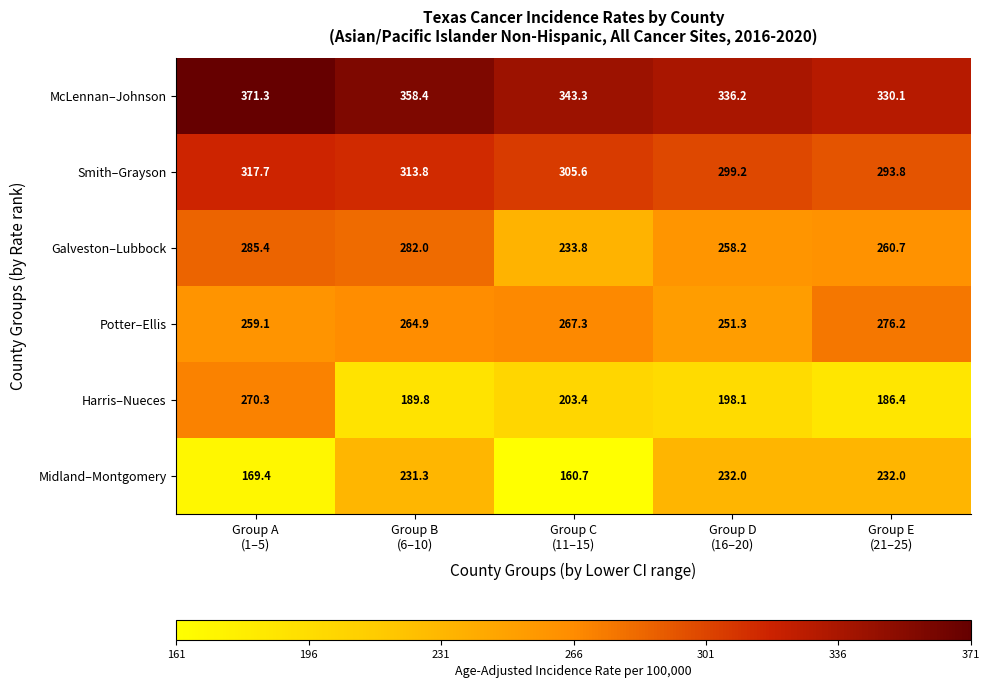

What is the sum of all Galveston–Lubbock values?

1320.1